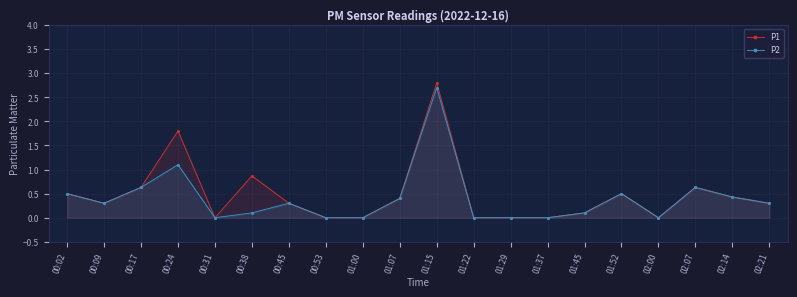

The value of P1 at 02:00 is 0.0. True or false?

True